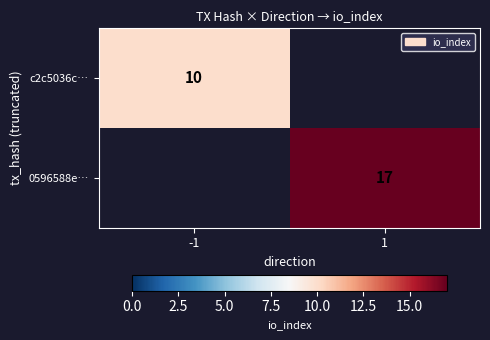

The c2c5036c… series shows 10 at -1. True or false?

True